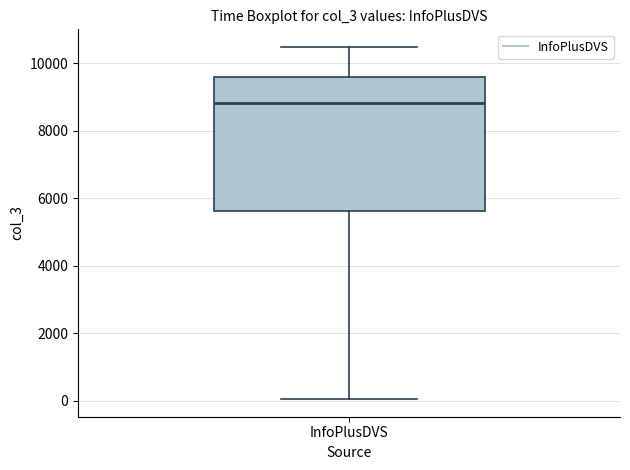

Where does the median line of the box for InfoPlusDVS sit on the y-axis? The values are not printed on the chart, so give them approximately, as read against the axis.

8800